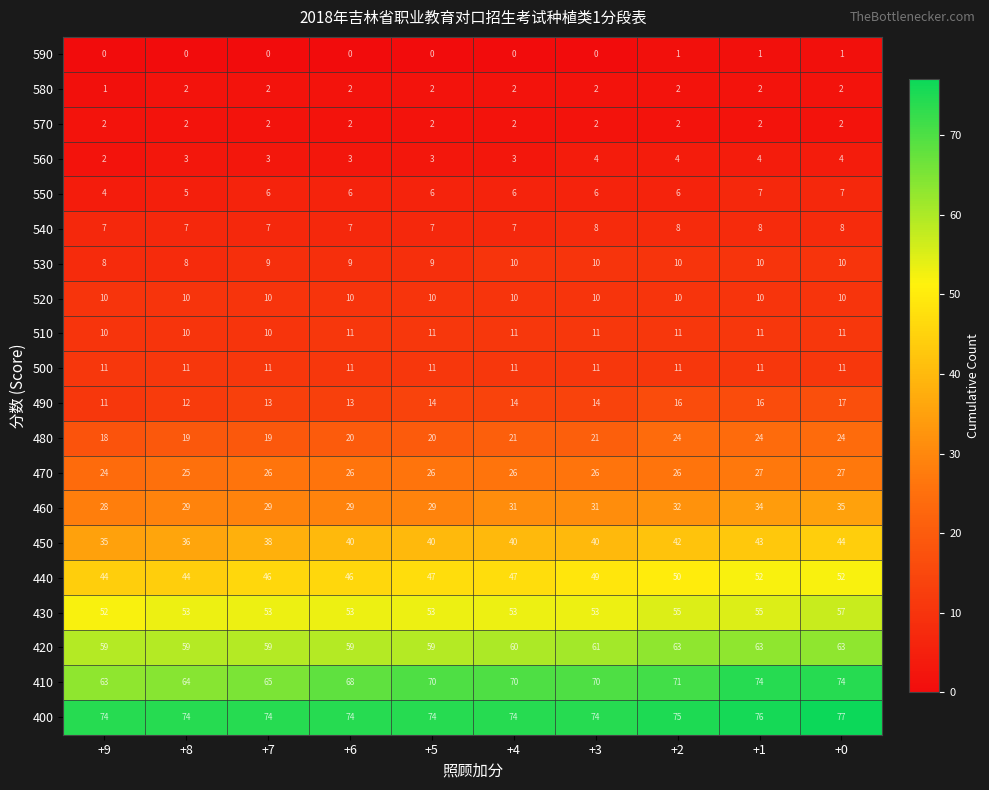

How many values in the 420 series are below 60?

5